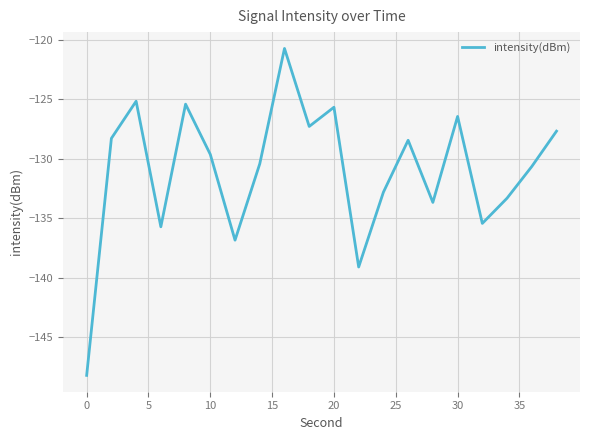

Reading left to right, transcribe all the data shown in this chart.

-148.2	-128.3	-125.2	-135.7	-125.4	-129.6	-136.8	-130.4	-120.7	-127.3	-125.7	-139.1	-132.8	-128.5	-133.7	-126.5	-135.4	-133.3	-130.7	-127.7